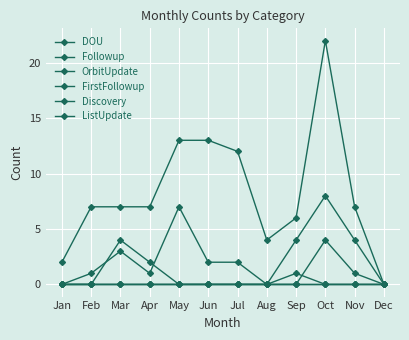

Does the chart have visible grid lines?

Yes